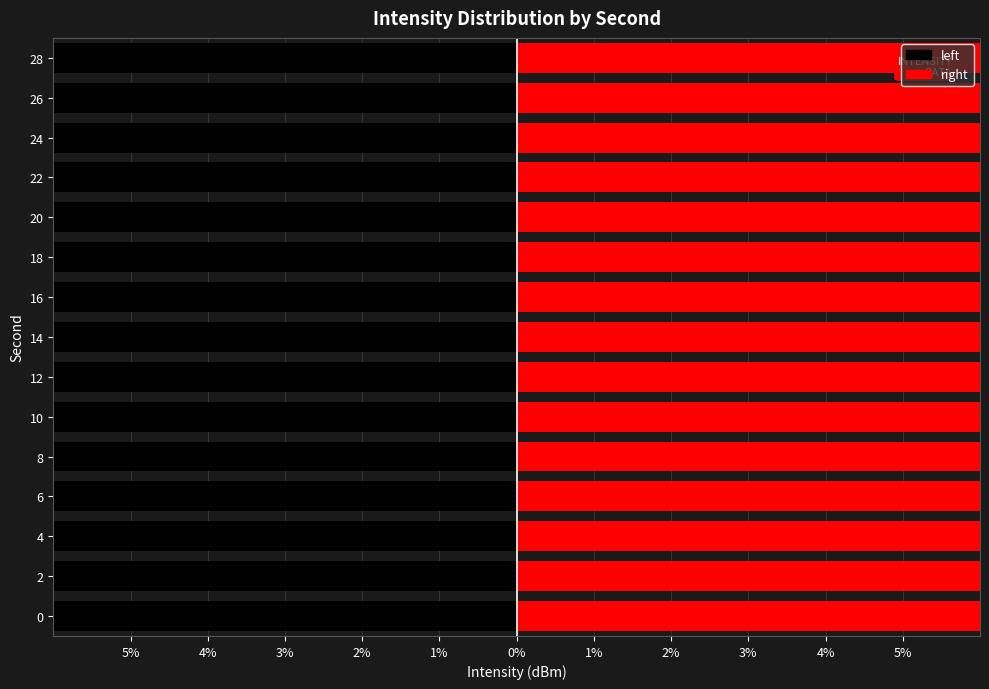

What is the sum of all right values?

100.0